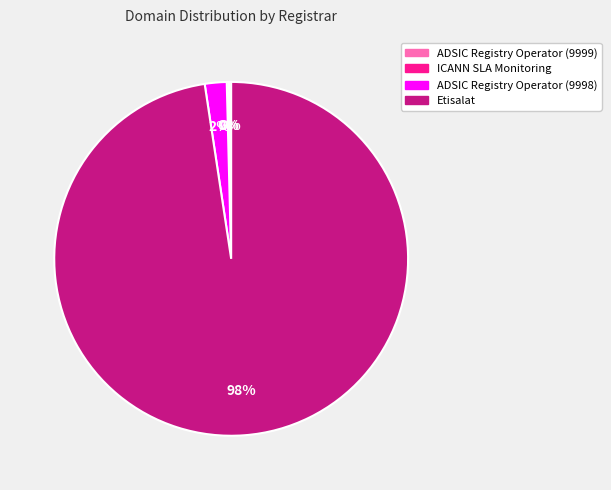

Is it true that ADSIC Registry Operator (9998) is 16% of the pie?

False